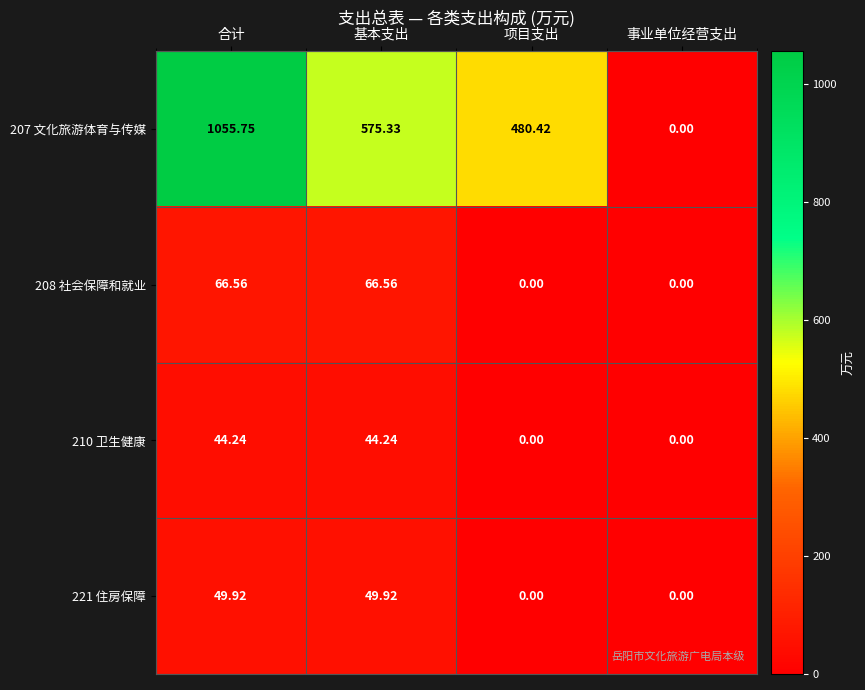

Between 项目支出 and 事业单位经营支出, which series saw the biggest shift?

207 文化旅游体育与传媒